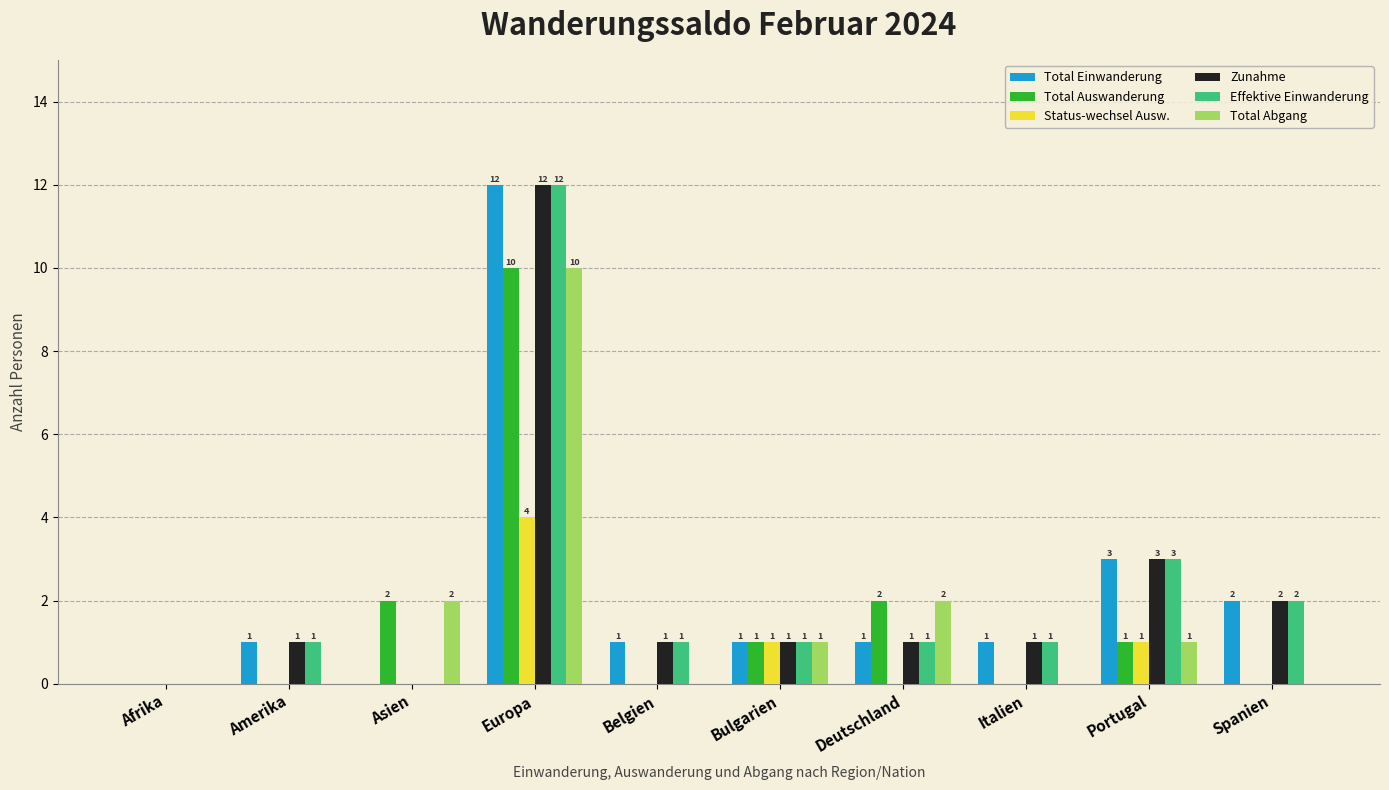

At which label is Effektive Einwanderung closest to 6?

Portugal